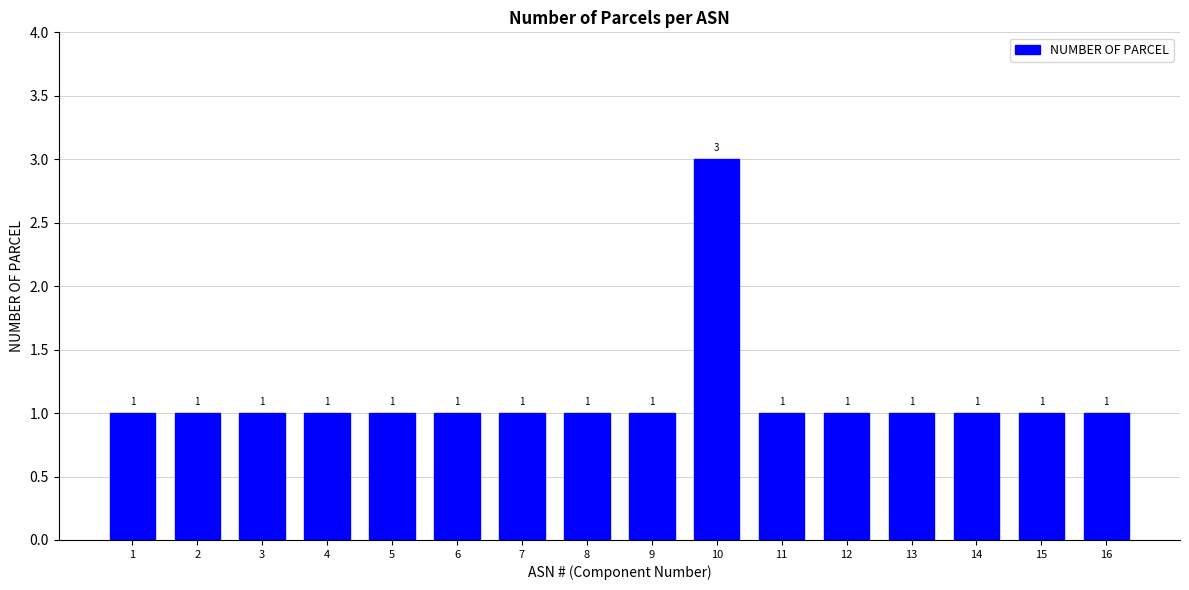

Is it true that the value at 16 is 1?

True